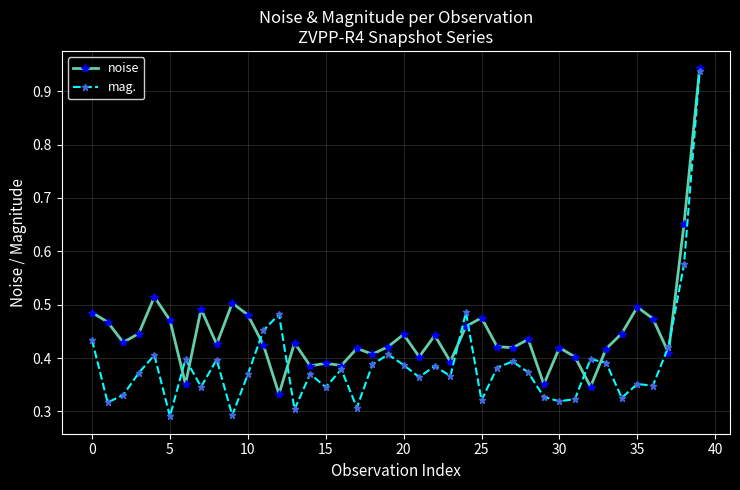

Rank the series by their average value, from highest to lowest.

noise, mag.